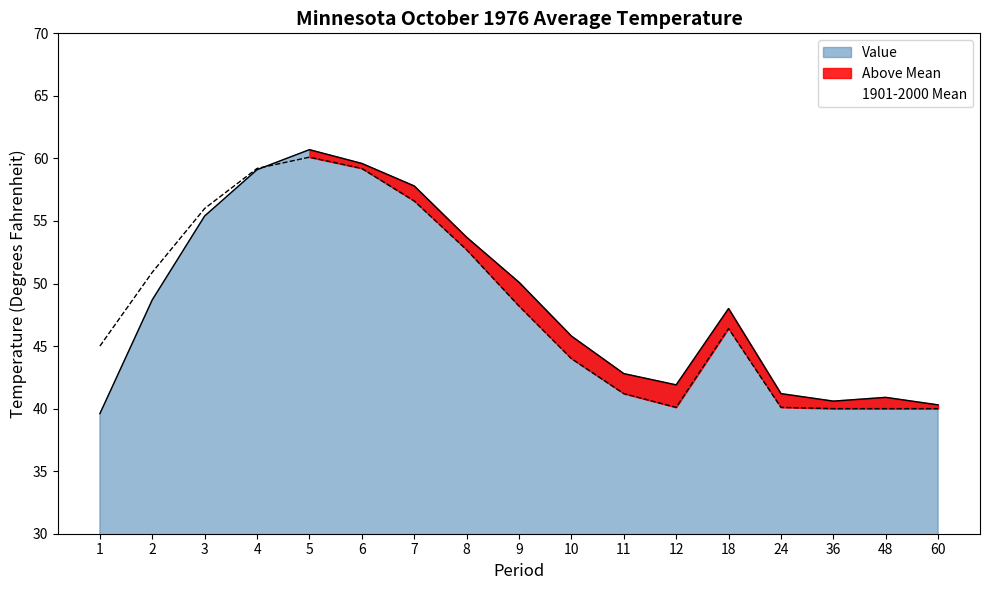

In 1901-2000 Mean, how many points are lower than both neighbors (excluding endpoints)?

1